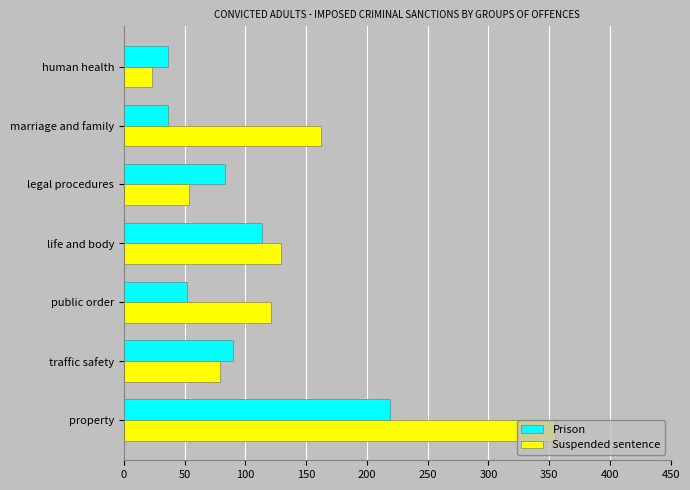

Rank the series at marriage and family from highest to lowest value.

Suspended sentence, Prison